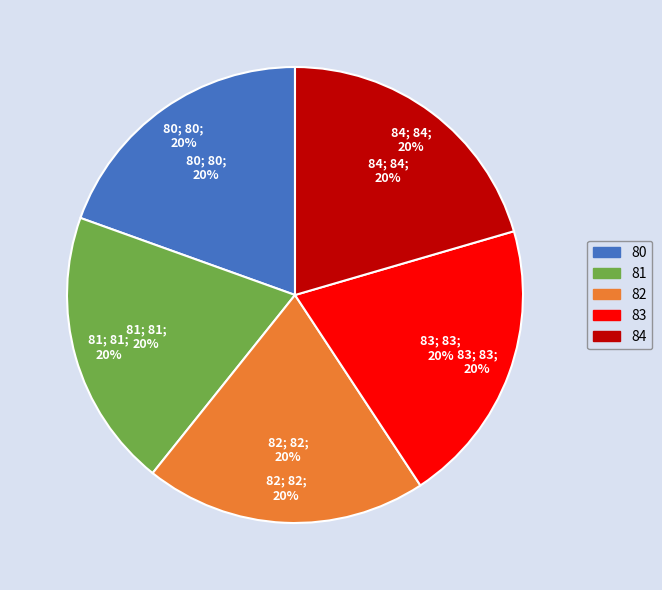

Rank the categories by value from highest to lowest.

84, 83, 82, 81, 80